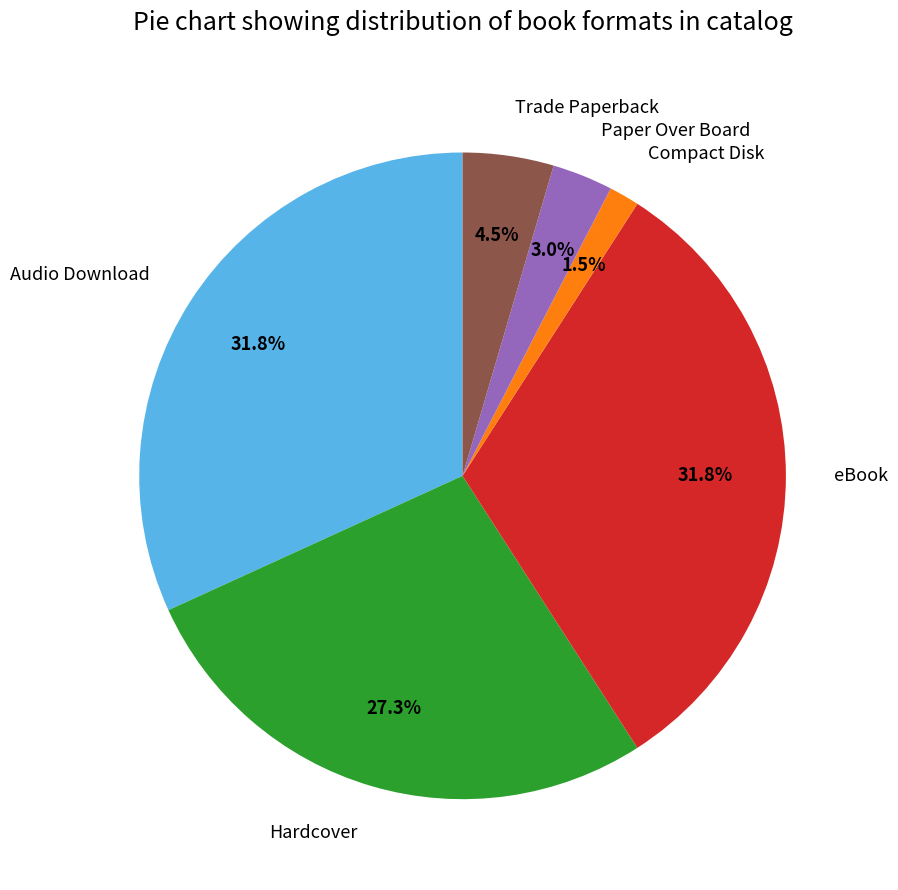

What is the smallest slice in the pie chart?

Compact Disk